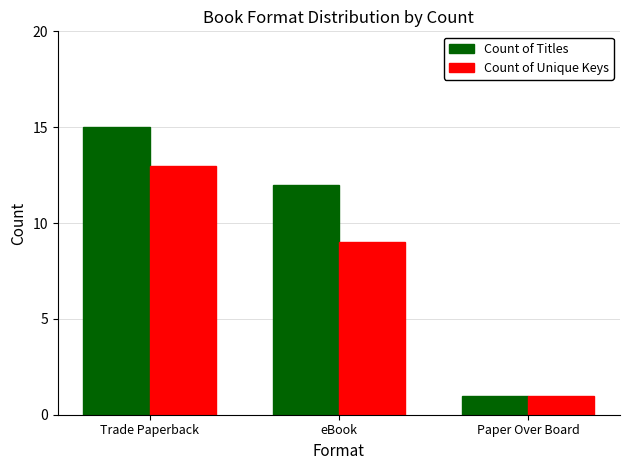

What is the total value across all series at Trade Paperback?

28